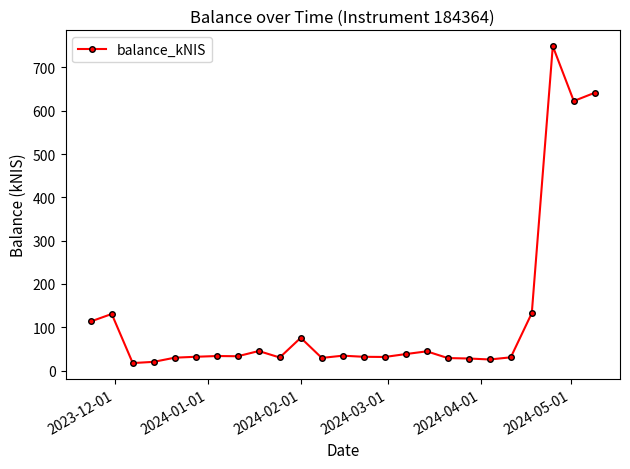

What is the average value?

121.3